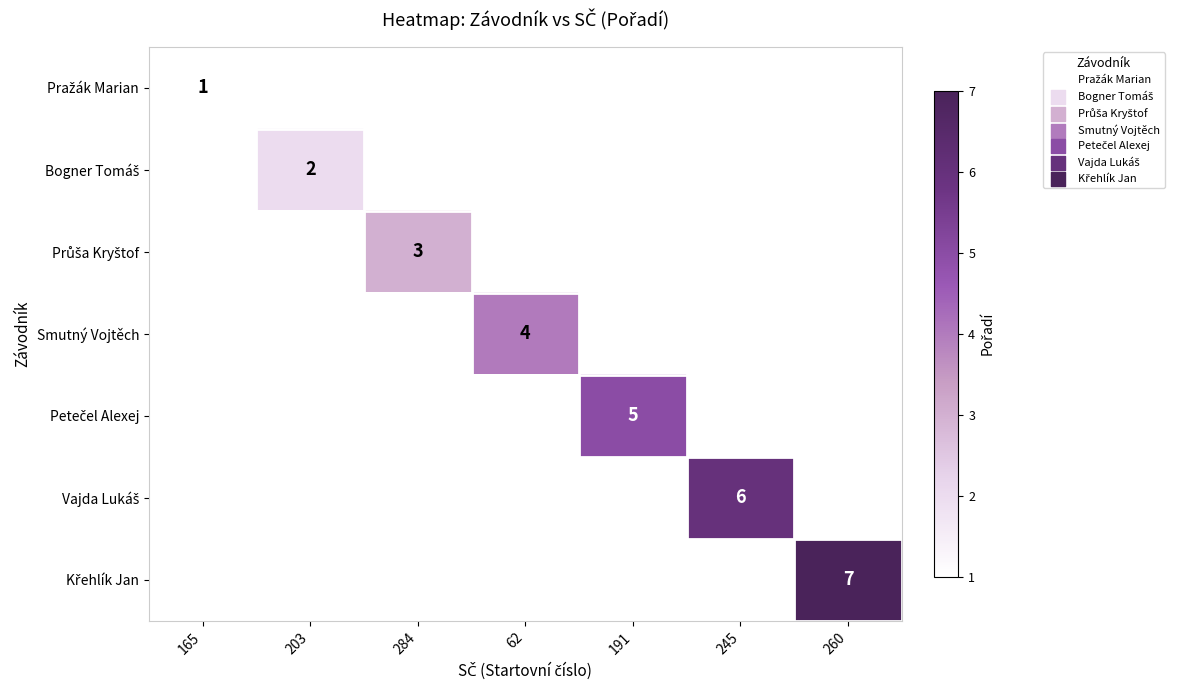

The Smutný Vojtěch series shows 4 at 62. True or false?

True